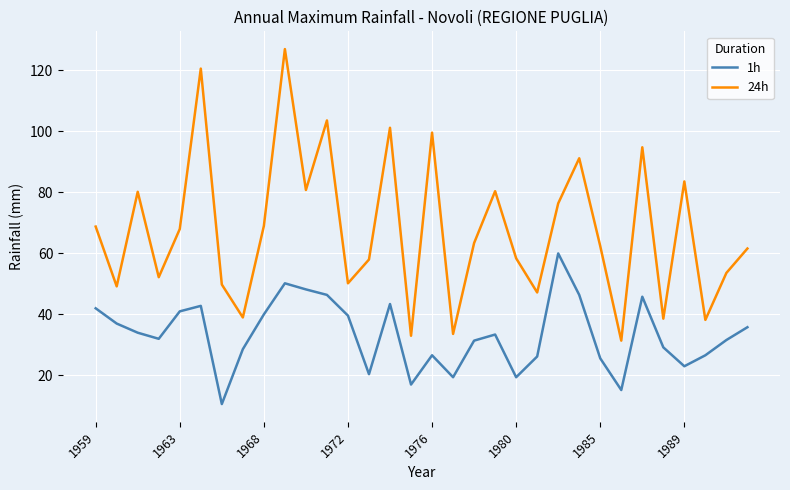

Which series has the largest range (max minus min)?

24h